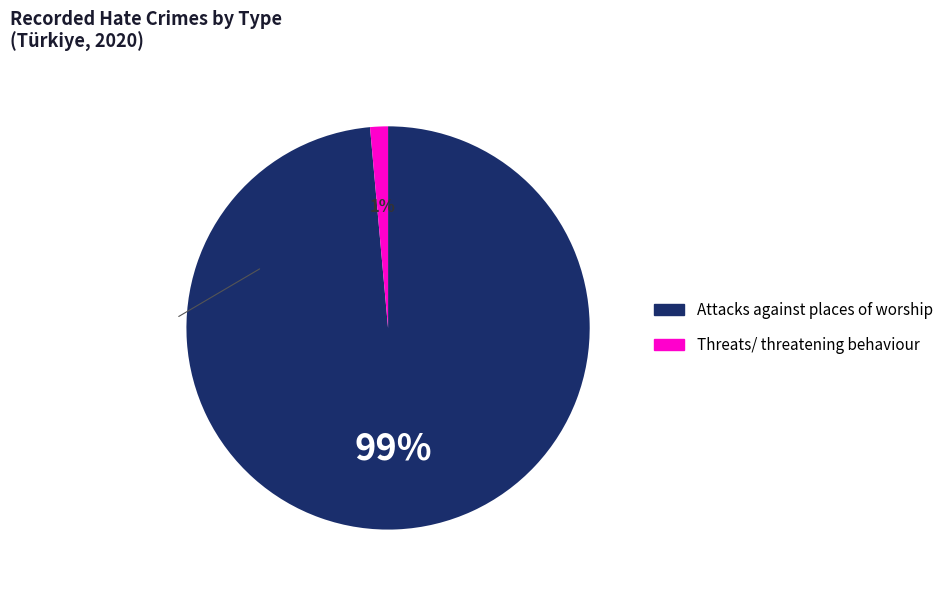

How many slices are in this pie chart?

2